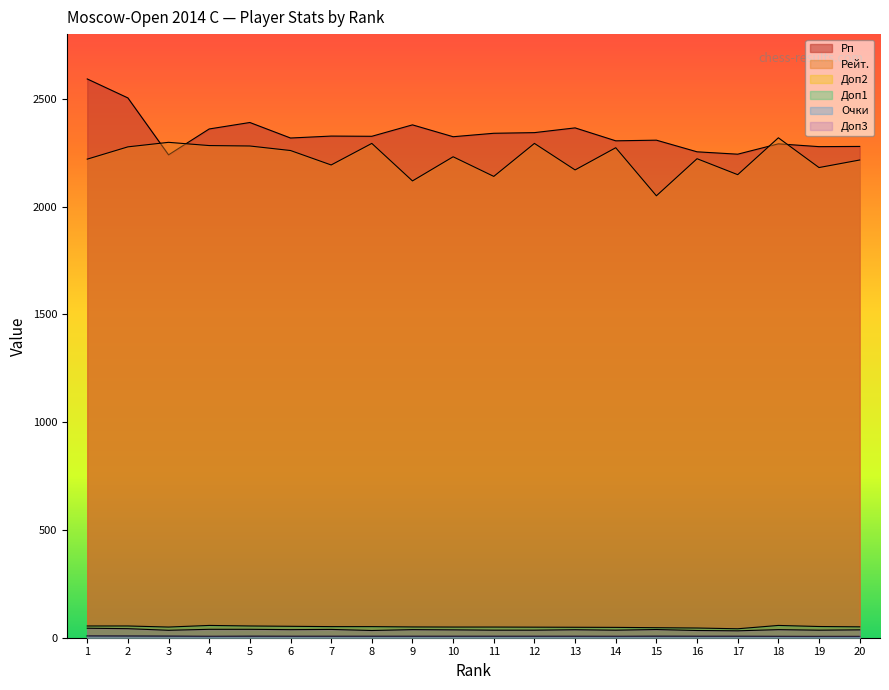

Reading left to right, what are all the values shown in this chart?

Рп: 1=2592.0	2=2504.0	3=2240.0	4=2360.0	5=2390.0	6=2318.0	7=2327.0	8=2326.0	9=2379.0	10=2324.0	11=2340.0	12=2343.0	13=2365.0	14=2305.0	15=2308.0	16=2254.0	17=2243.0	18=2291.0	19=2278.0	20=2279.0
Рейт.: 1=2220.0	2=2277.0	3=2298.0	4=2283.0	5=2281.0	6=2260.0	7=2193.0	8=2293.0	9=2119.0	10=2231.0	11=2140.0	12=2293.0	13=2170.0	14=2273.0	15=2050.0	16=2222.0	17=2148.0	18=2319.0	19=2181.0	20=2216.0
Доп2: 1=8.0	2=8.0	3=7.0	4=5.0	5=7.0	6=6.0	7=6.0	8=6.0	9=6.0	10=6.0	11=6.0	12=6.0	13=6.0	14=5.0	15=7.0	16=6.0	17=6.0	18=6.0	19=5.0	20=5.0
Доп1: 1=54.5	2=54.5	3=49.5	4=57.0	5=54.5	6=53.0	7=51.5	8=51.5	9=50.0	10=49.5	11=49.5	12=49.0	13=48.5	14=48.0	15=46.5	16=45.0	17=41.5	18=57.0	19=52.0	20=50.5
Очки: 1=8.5	2=8.0	3=7.5	4=7.0	5=7.0	6=7.0	7=7.0	8=7.0	9=7.0	10=7.0	11=7.0	12=7.0	13=7.0	14=7.0	15=7.0	16=7.0	17=7.0	18=6.5	19=6.5	20=6.5
Доп3: 1=44.0	2=42.0	3=34.5	4=39.0	5=39.0	6=37.5	7=38.5	8=33.5	9=37.5	10=36.5	11=35.0	12=35.0	13=37.0	14=35.0	15=38.0	16=33.5	17=32.0	18=37.5	19=35.0	20=36.5